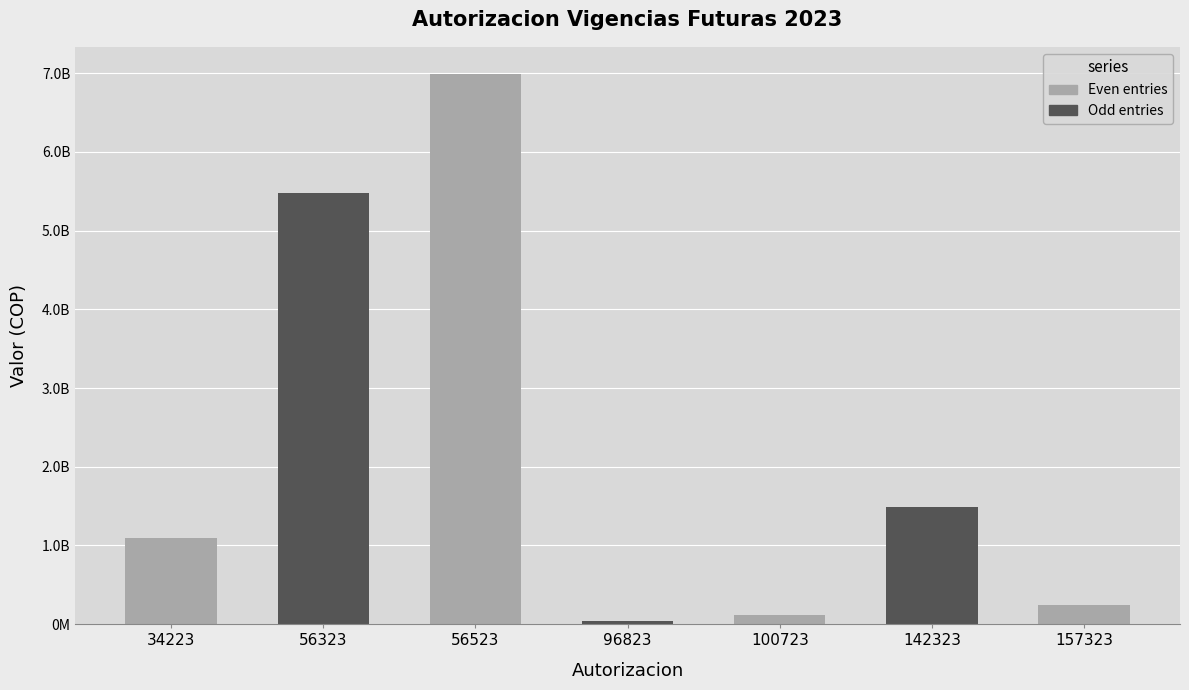

What is the sum of the values at 34223 and 56323?

6566695370